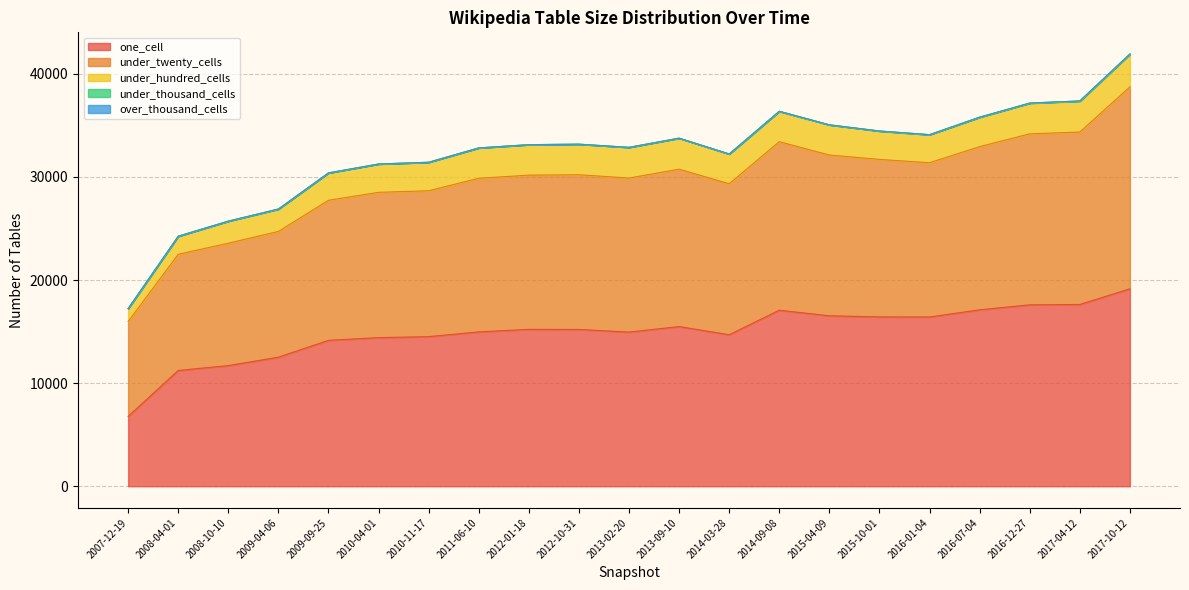

Where is the first local maximum for one_cell?

2012-01-18